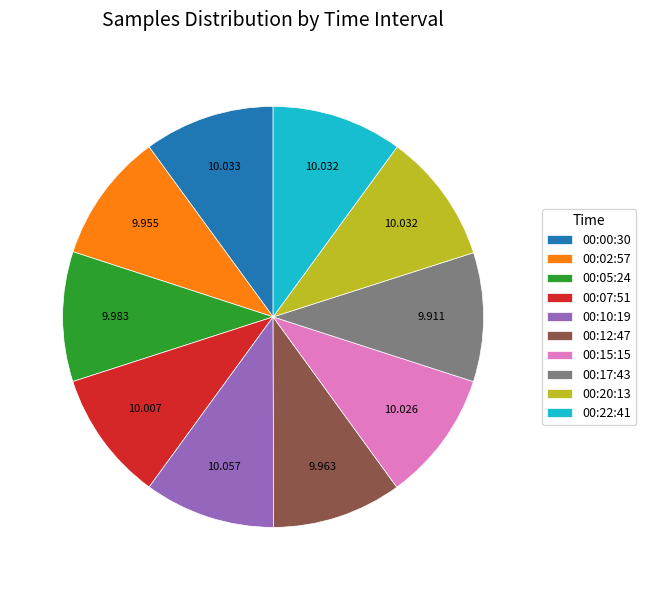

Count the number of slices in the pie.

10